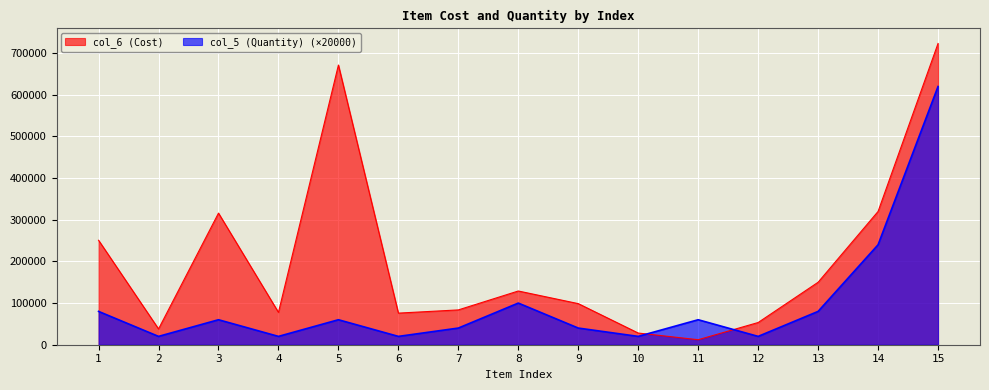

True or false: col_5 (Quantity) and col_6 (Cost) cross at least once.

True